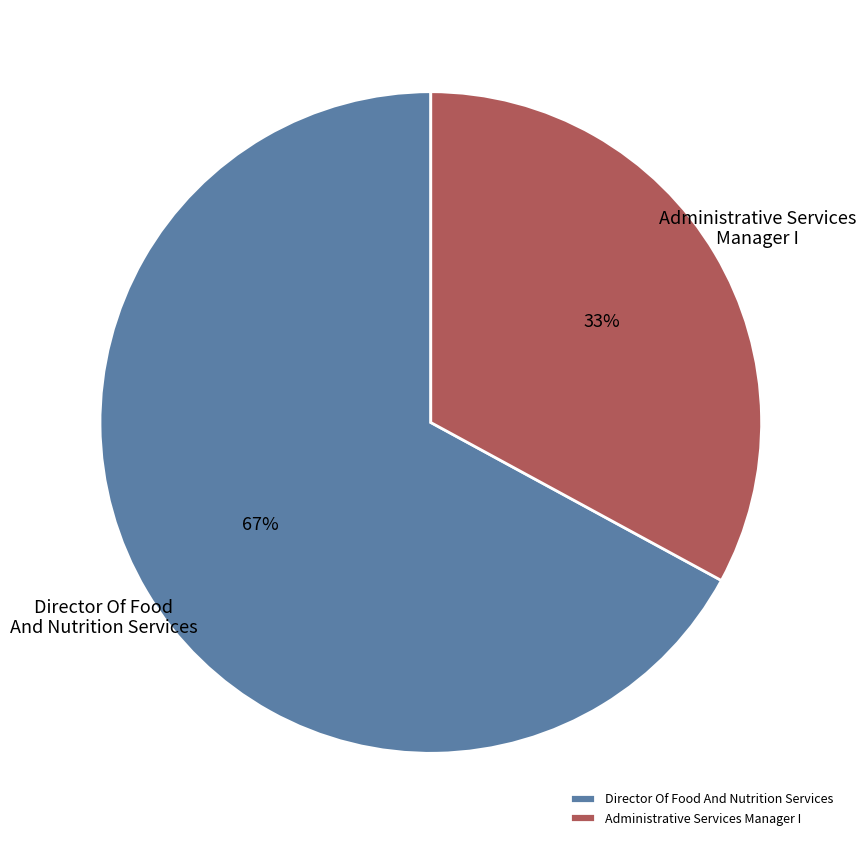

To the nearest percent, what is the combined percentage of Administrative Services Manager I and Director Of Food And Nutrition Services?

100%